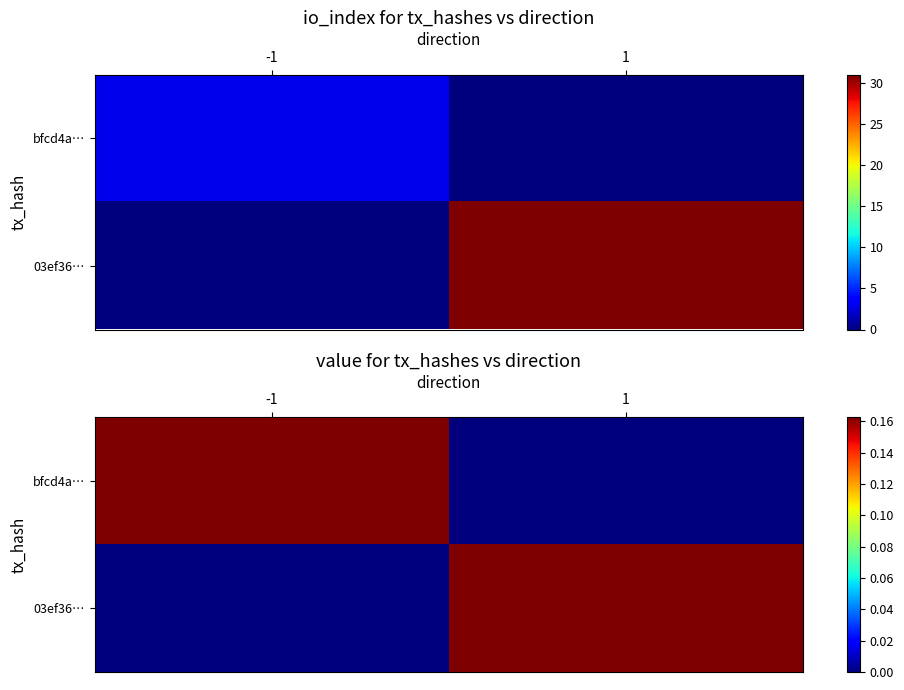

What is the sum of the bfcd4a… values at -1 and 1?

0.2